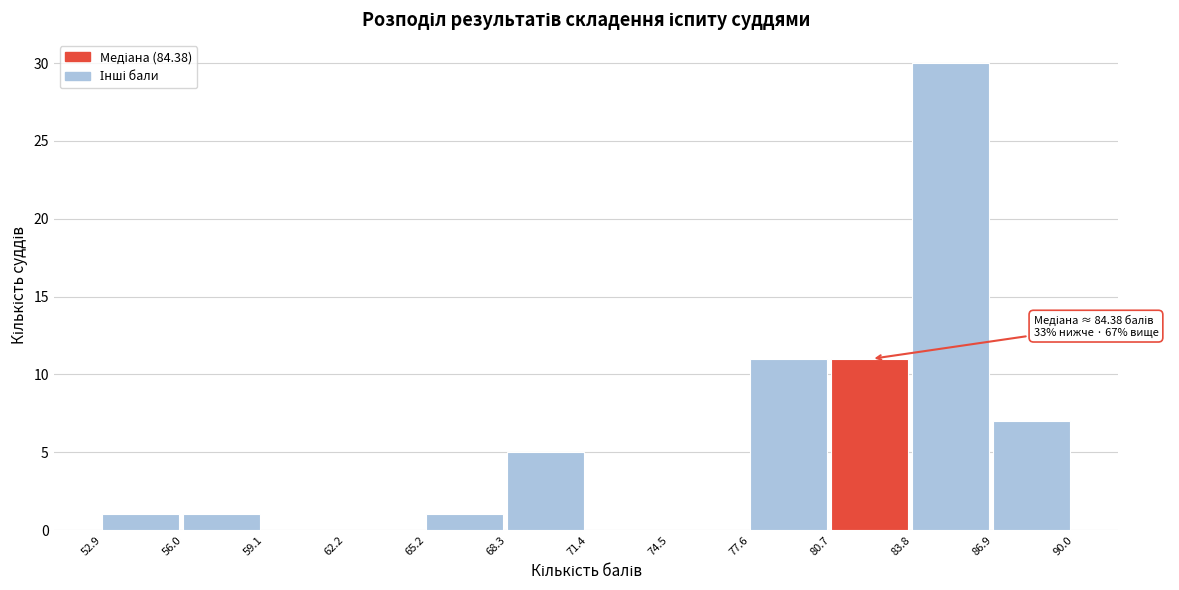

Over which range of the x-axis is the bar tallest?

83.8 to 86.9